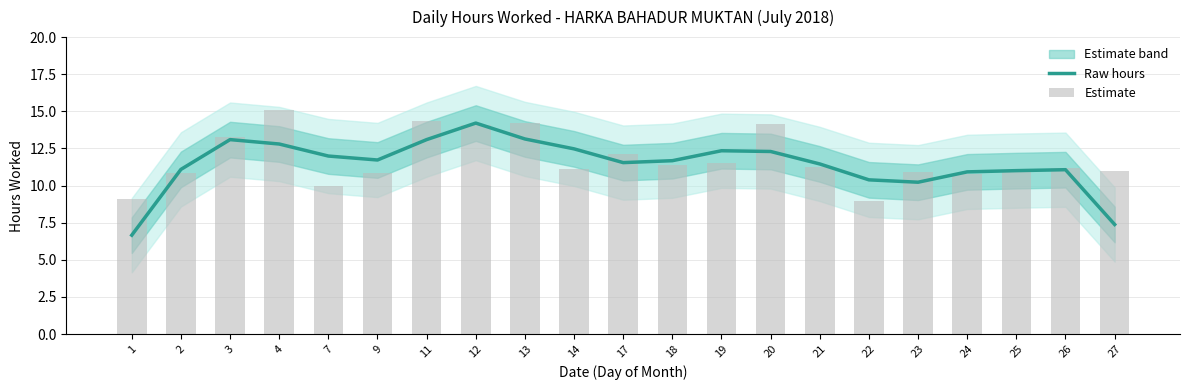

The value of Estimate at 2 is 11.1. True or false?

True